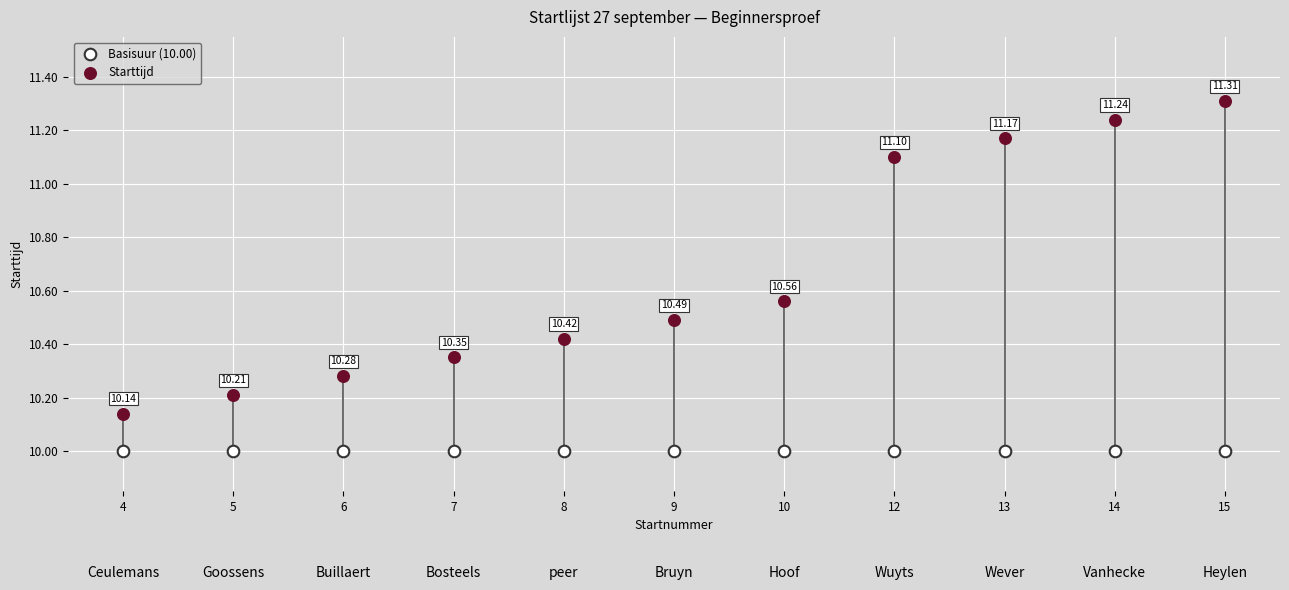

At how many categories does at least one series exceed 10?

11